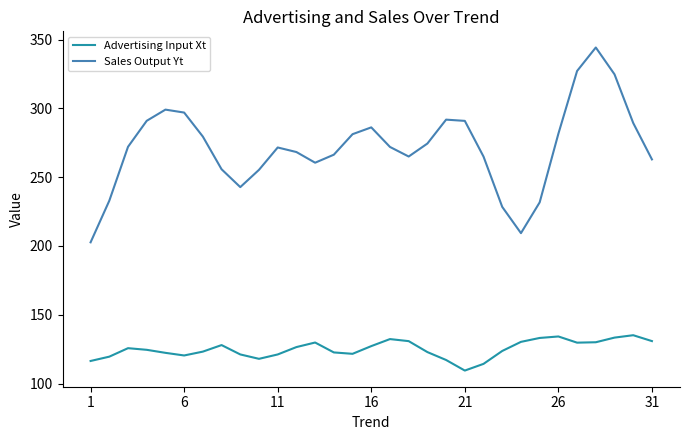

Which series has the largest range (max minus min)?

Sales Output Yt